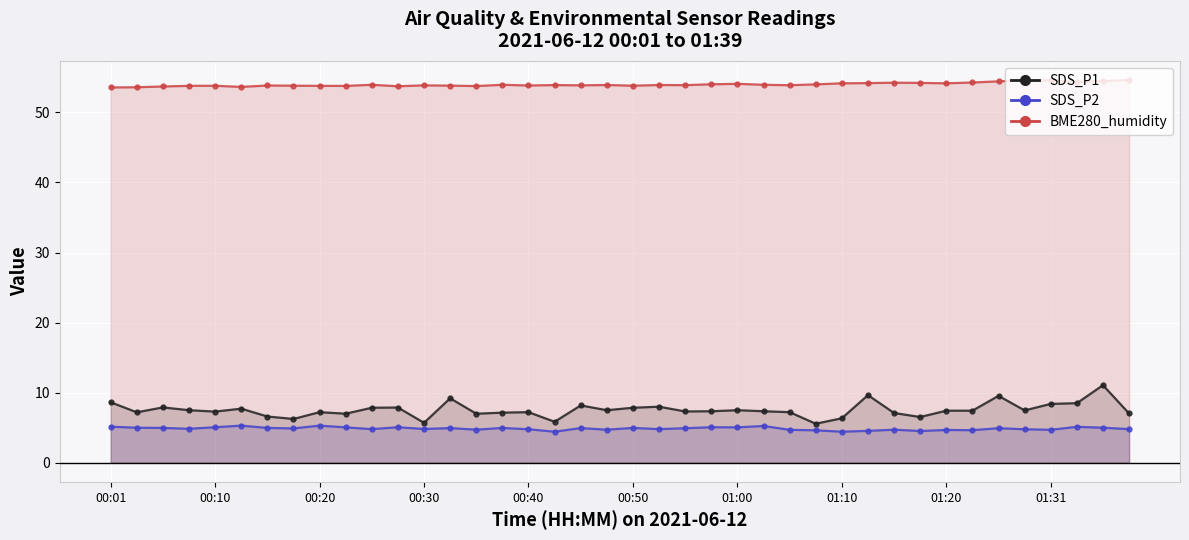

The value of SDS_P1 at 01:00 is 1.9. True or false?

False